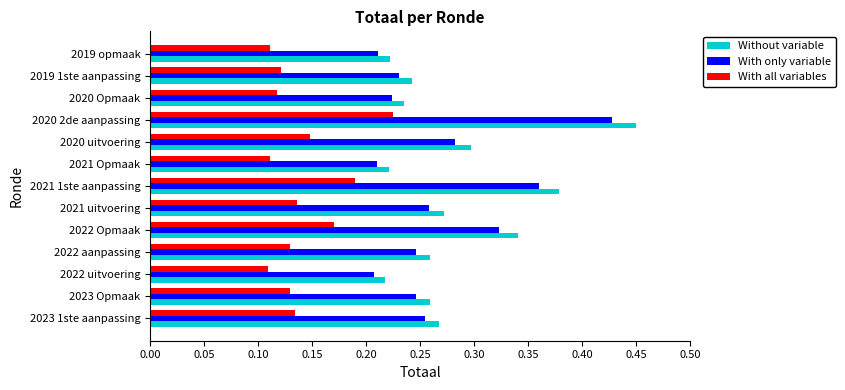

What is the sum of all With all variables values?

1.8